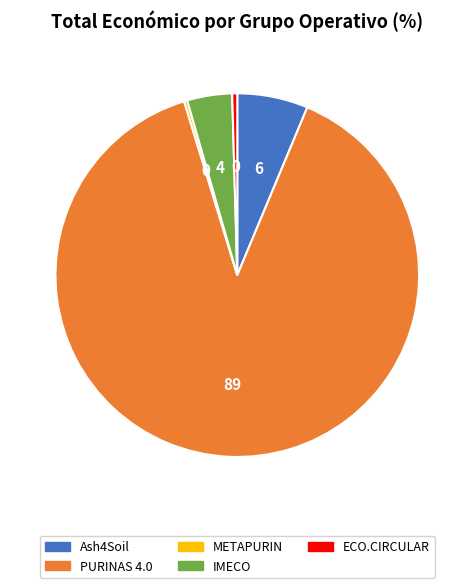

Which category has the biggest portion of the pie?

PURINAS 4.0